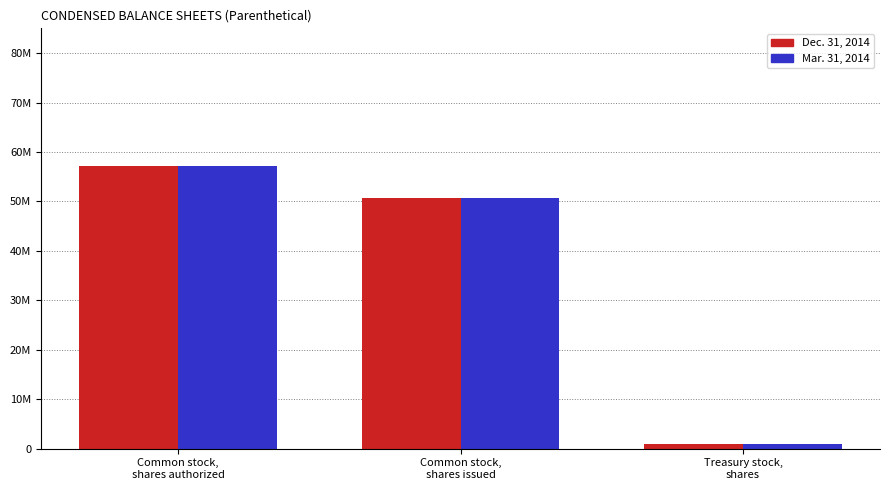

Reading right to left, what are all the values shown in this chart?

Dec. 31, 2014: Treasury stock,
shares=1000000	Common stock,
shares issued=50739312	Common stock,
shares authorized=57198166
Mar. 31, 2014: Treasury stock,
shares=1000000	Common stock,
shares issued=50739312	Common stock,
shares authorized=57198166